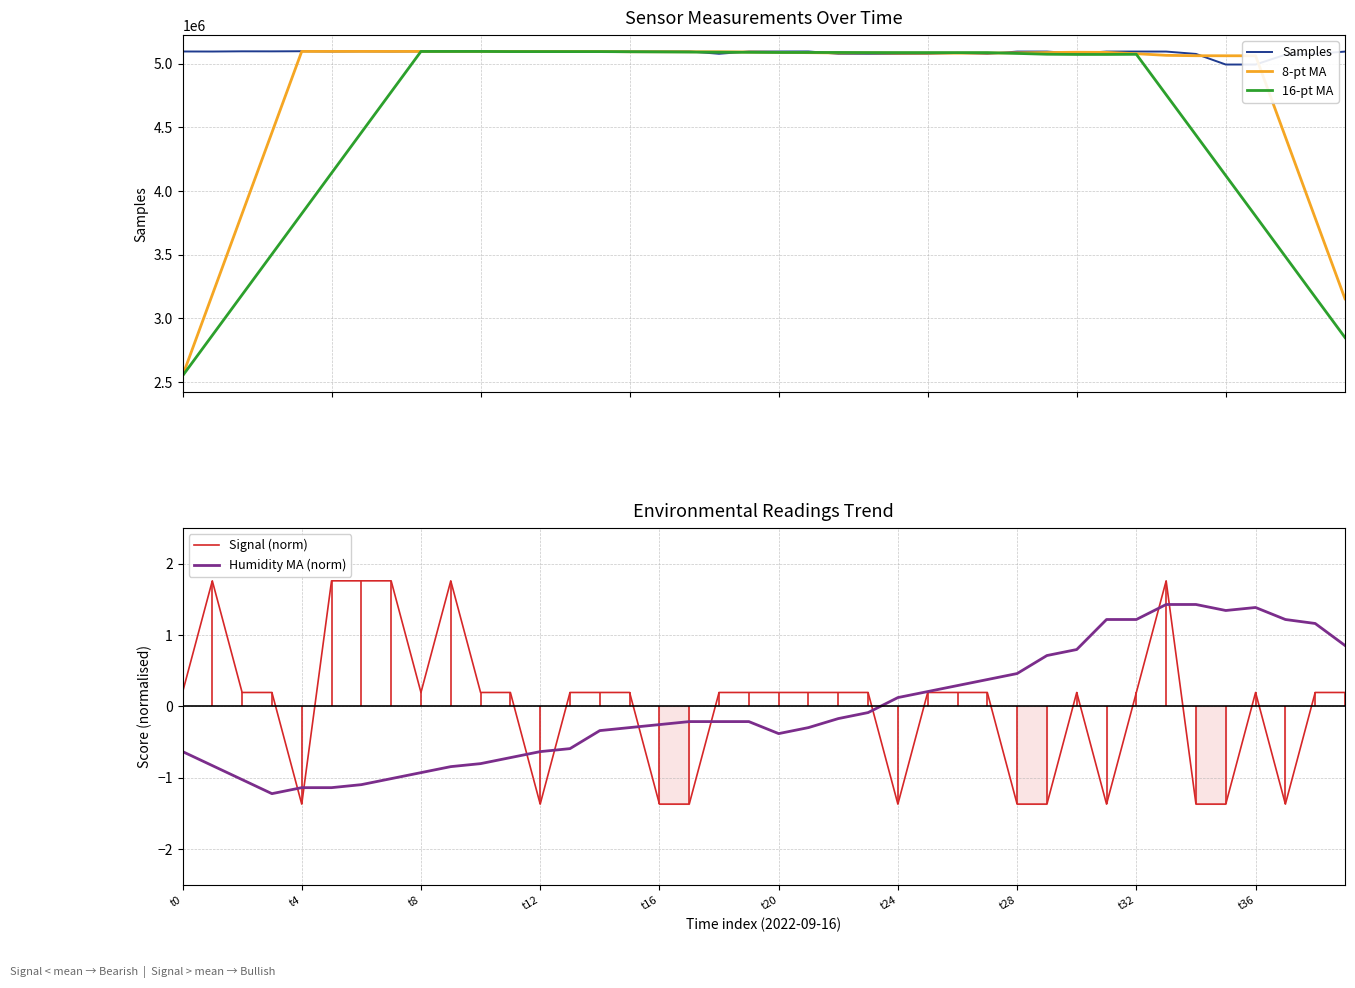

True or false: 16-pt MA has more than 1 interior local peaks.

True